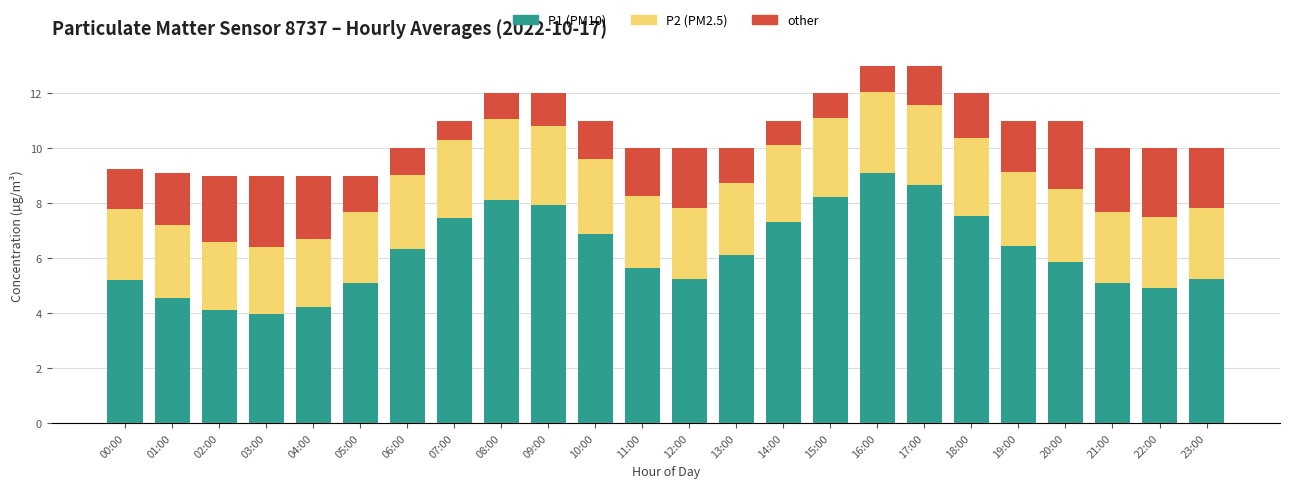

Is it true that P1 (PM10) equals 2.1 at 02:00?

False